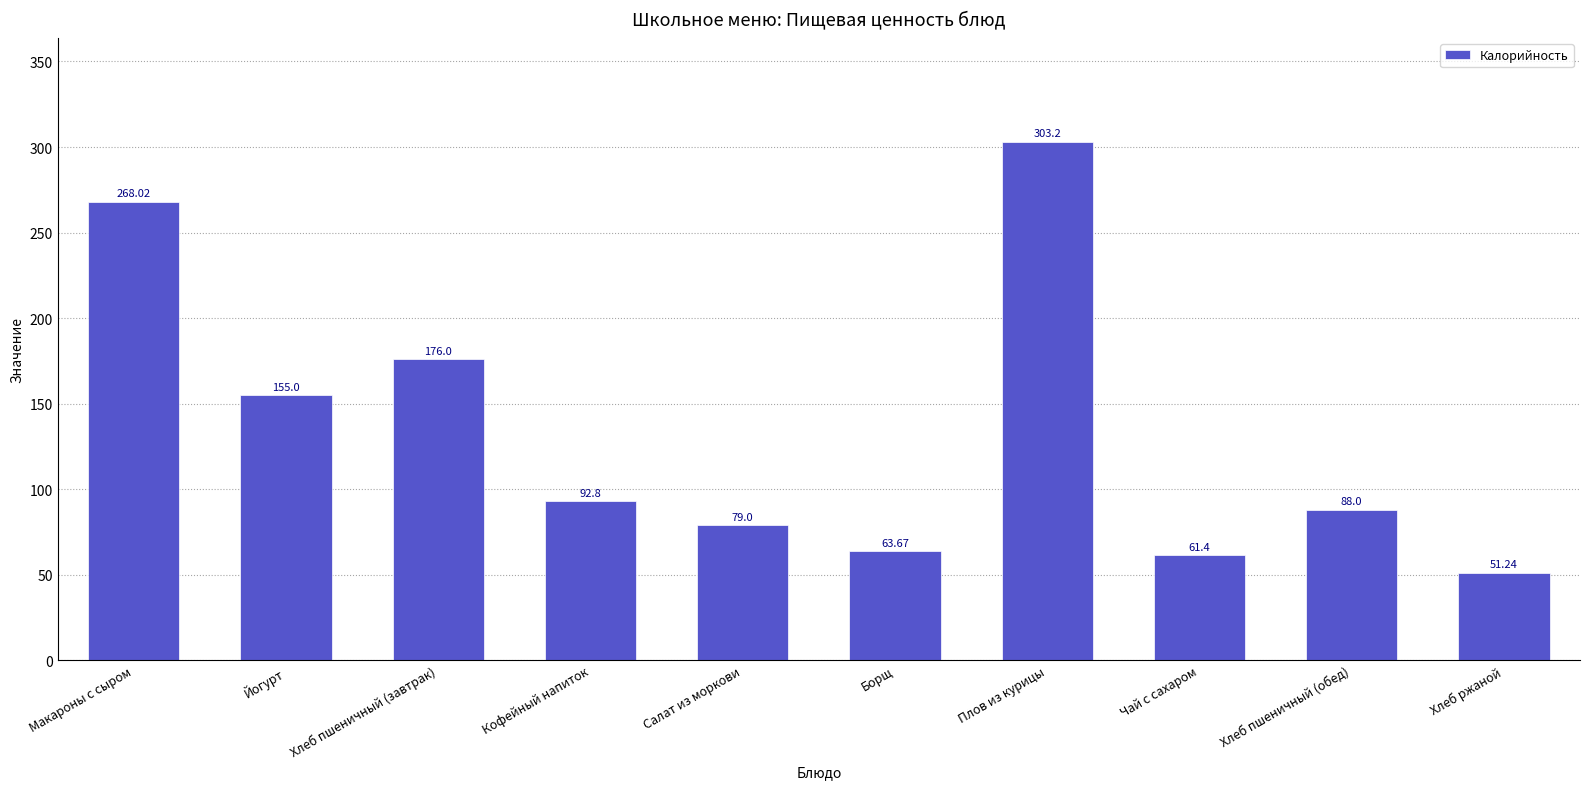

How many distinct data groups are displayed?

1